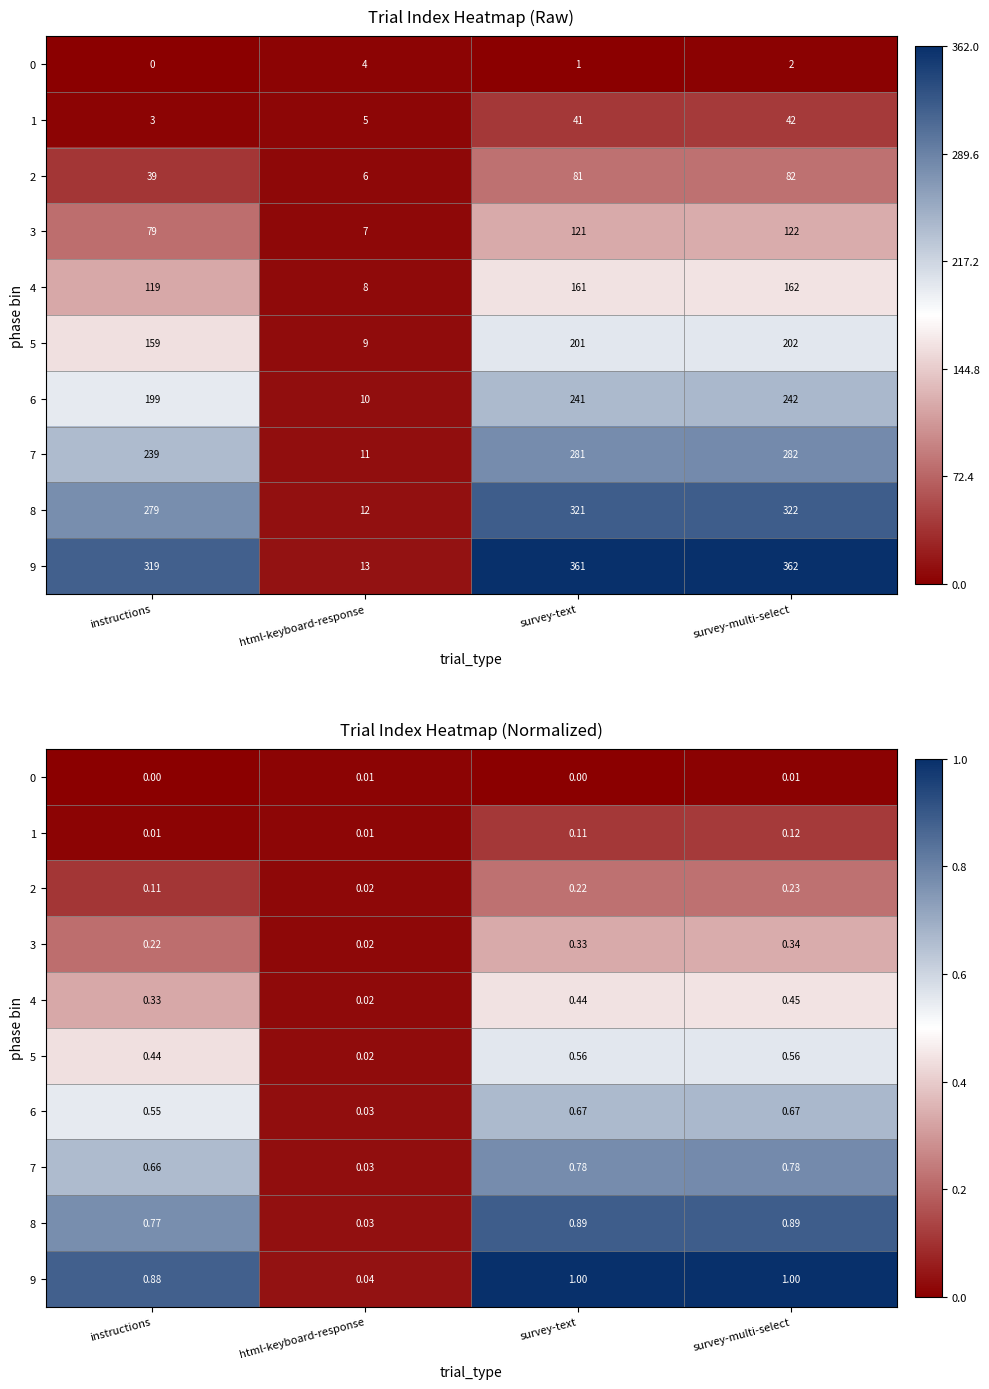

The 8 series shows 0.8 at instructions. True or false?

True